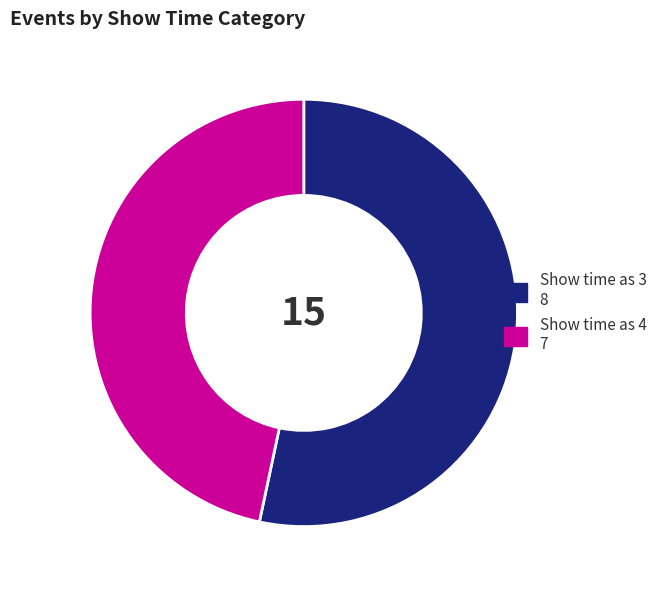

Which has a higher value, Show time as 4 7 or Show time as 3 8?

Show time as 3 8